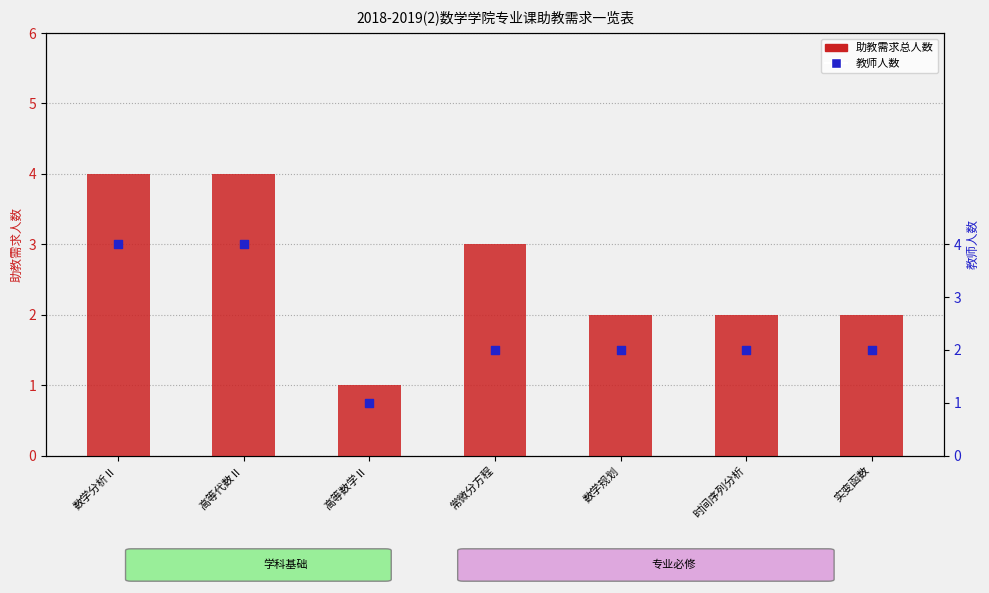

Which series has the largest total across all categories?

助教需求总人数